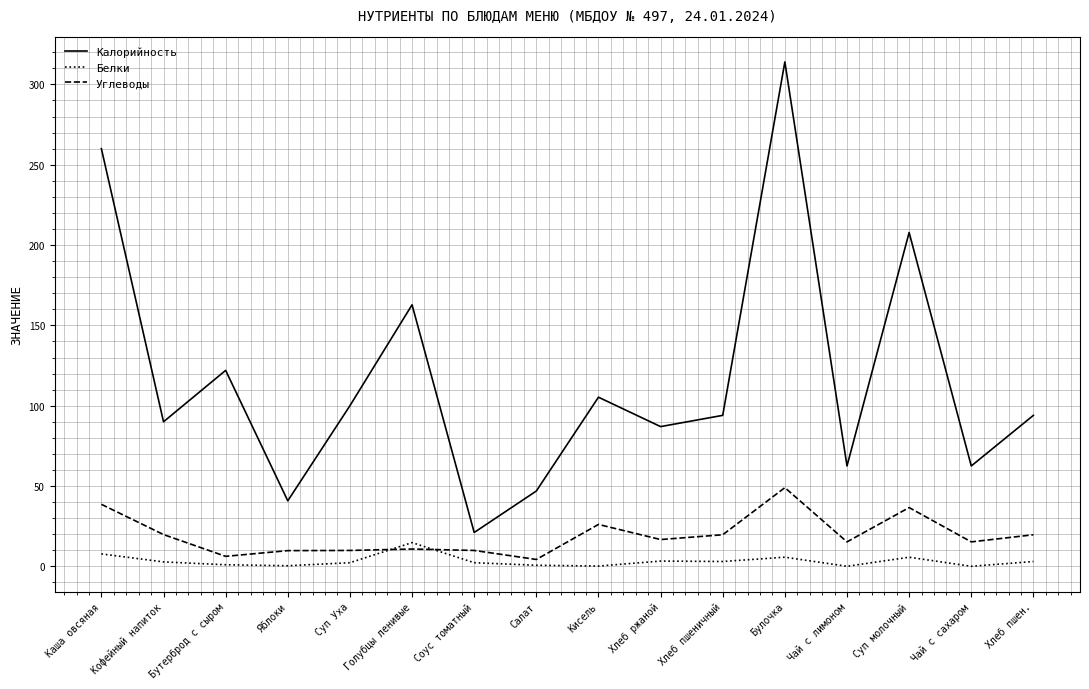

At which label does Белки first exceed 2?

Каша овсяная